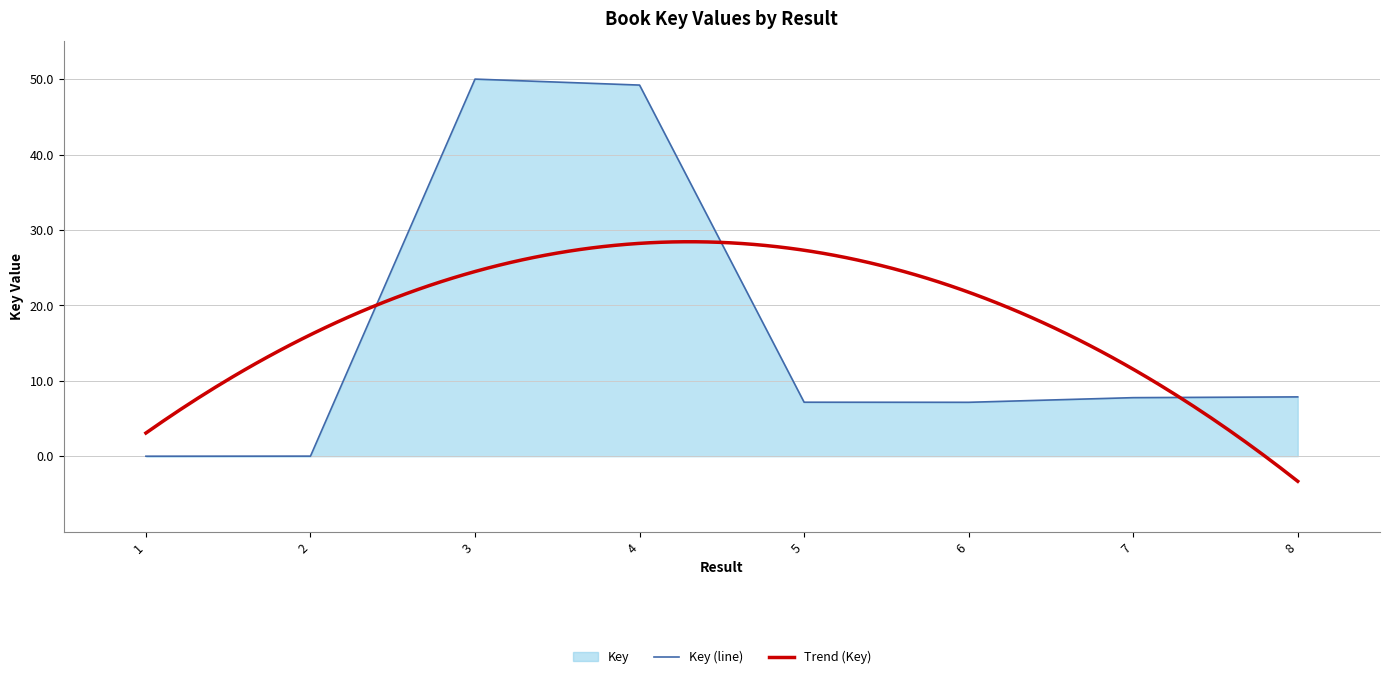

Reading left to right, what are all the values shown in this chart?

1=0.0	2=0.0	3=50.0	4=49.2	5=7.2	6=7.1	7=7.8	8=7.9